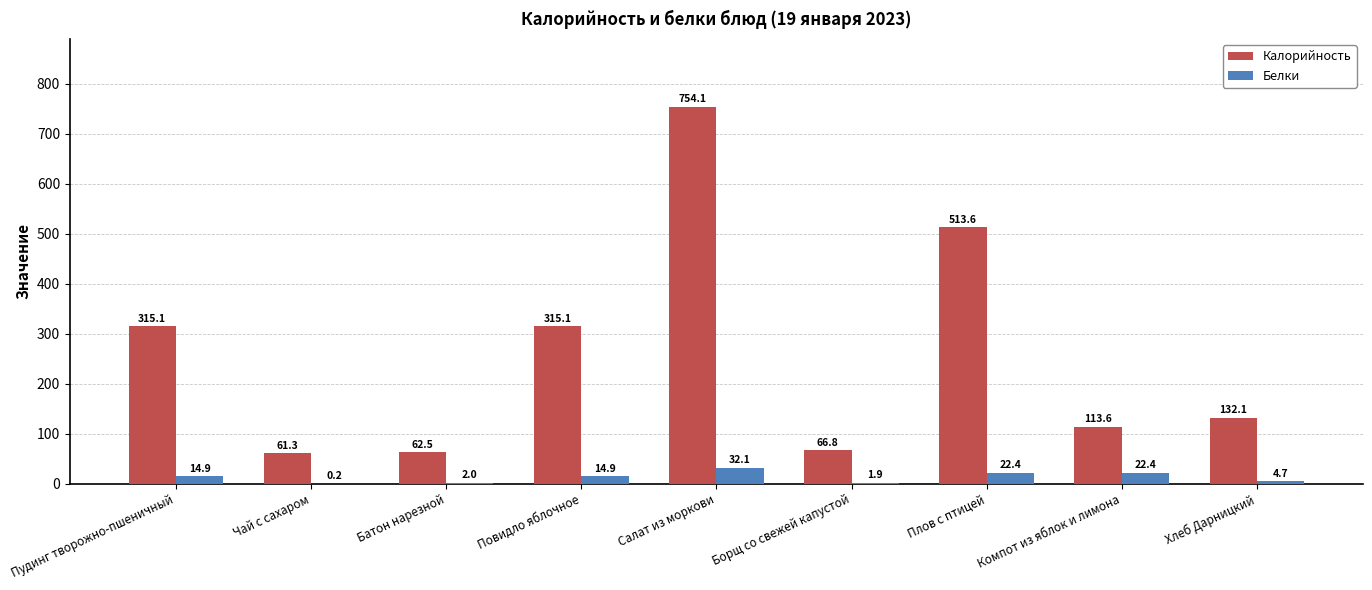

What is the highest value of the Белки series?

32.1